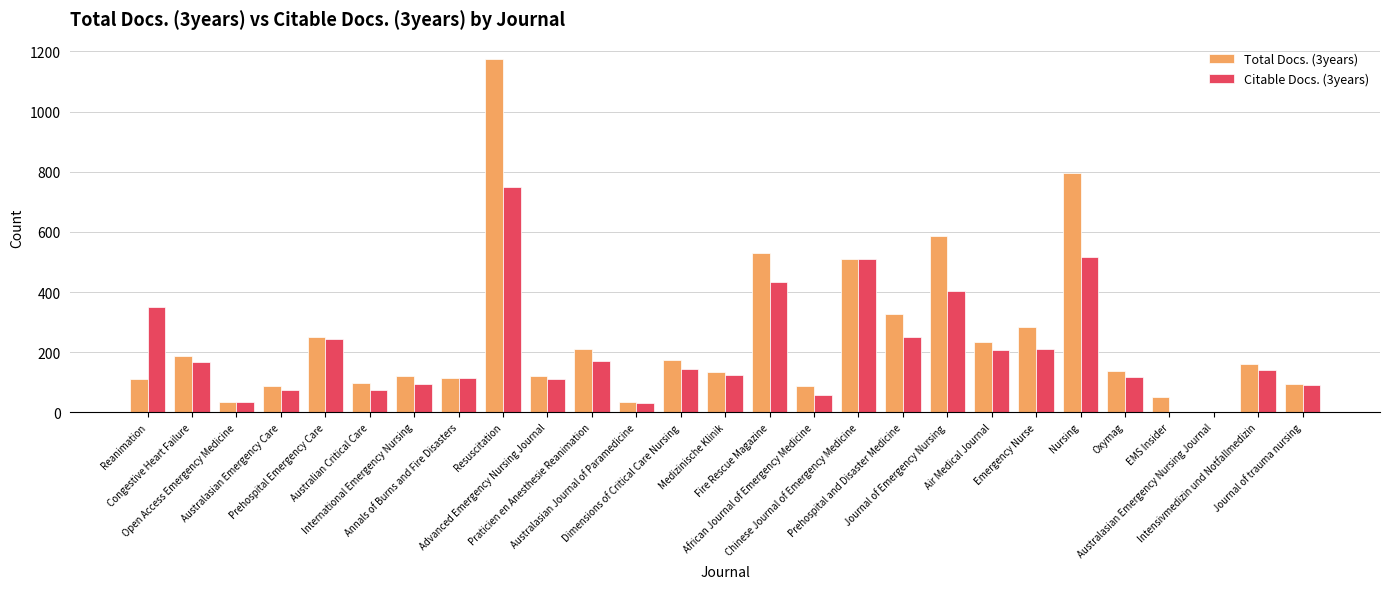

How many groups of bars are there?

27